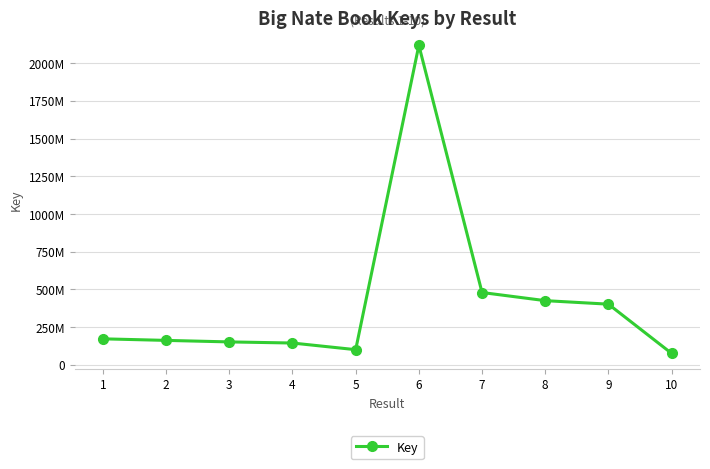

Is it true that the value at 7 is 742836463?

False